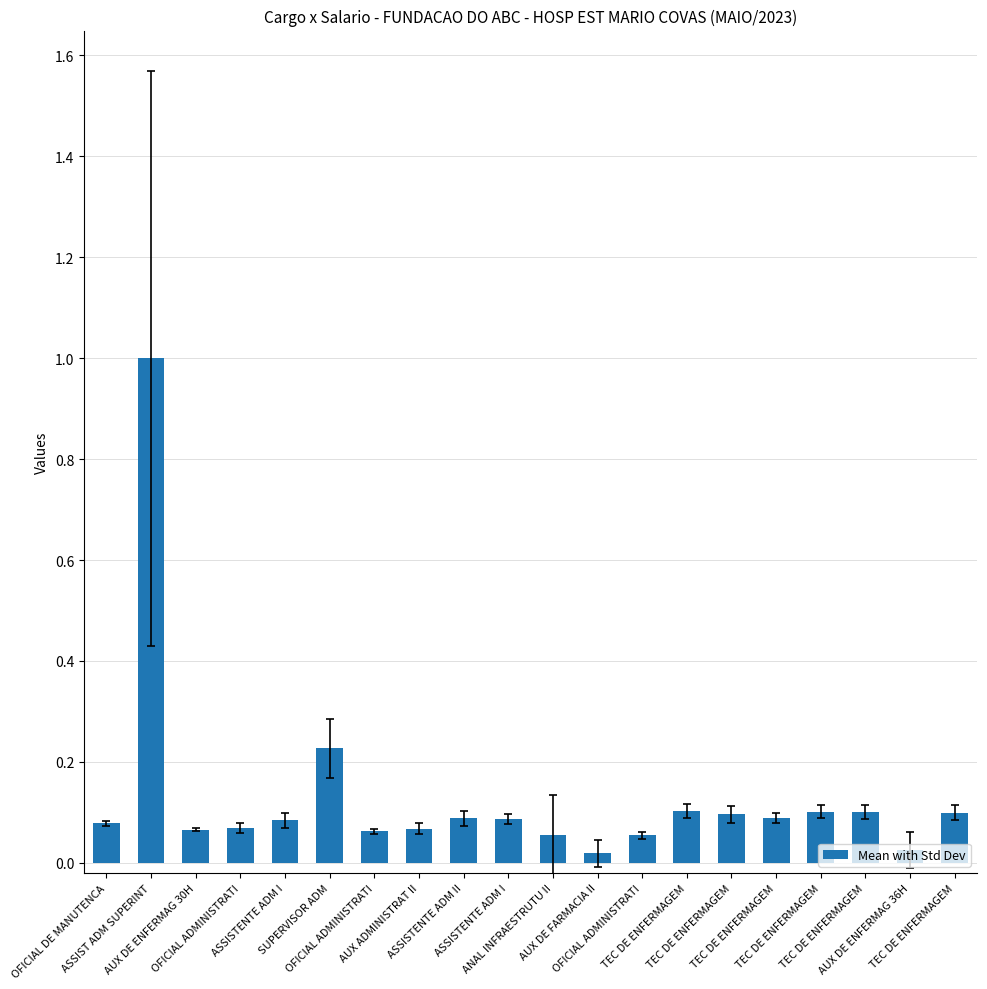

Rank the categories by value from lowest to highest.

AUX DE FARMACIA II, AUX DE ENFERMAG 36H, OFICIAL ADMINISTRATI, ANAL INFRAESTRUTU II, OFICIAL ADMINISTRATI, AUX DE ENFERMAG 30H, AUX ADMINISTRAT II, OFICIAL ADMINISTRATI, OFICIAL DE MANUTENCA, ASSISTENTE ADM I, ASSISTENTE ADM I, ASSISTENTE ADM II, TEC DE ENFERMAGEM, TEC DE ENFERMAGEM, TEC DE ENFERMAGEM, TEC DE ENFERMAGEM, TEC DE ENFERMAGEM, TEC DE ENFERMAGEM, SUPERVISOR ADM, ASSIST ADM SUPERINT